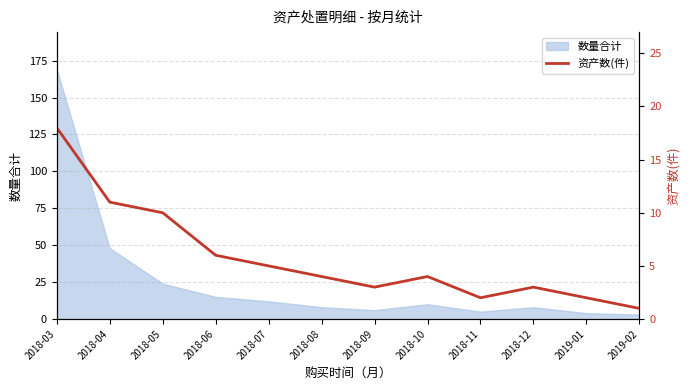

How many points are higher than both their immediate neighbors (excluding endpoints)?

2